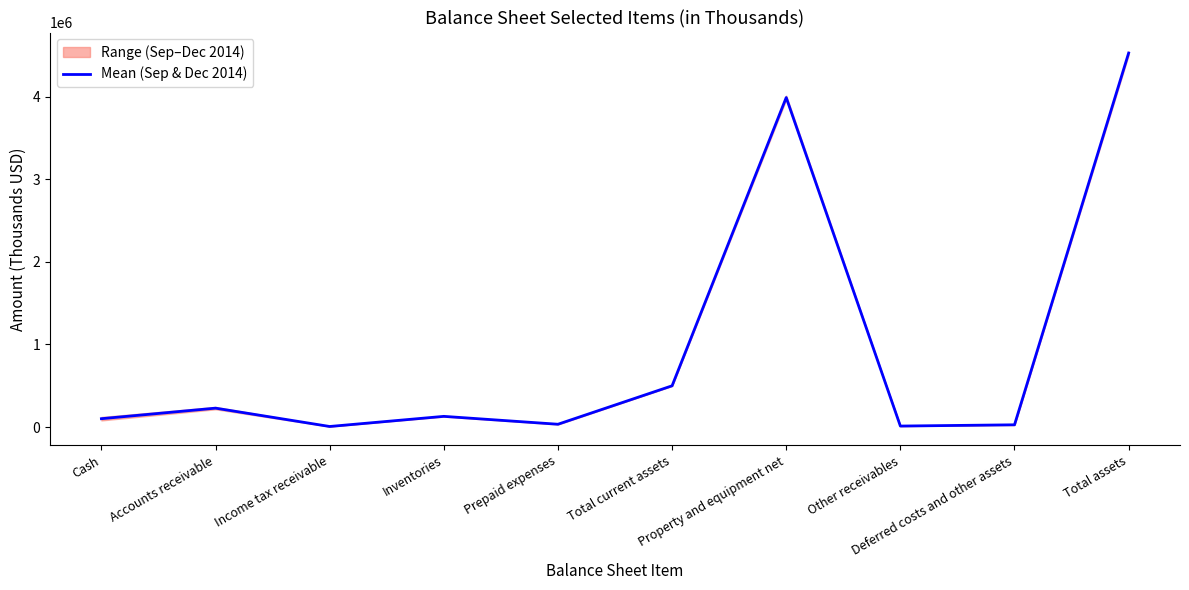

Where does the data first go above 129305?

Accounts receivable